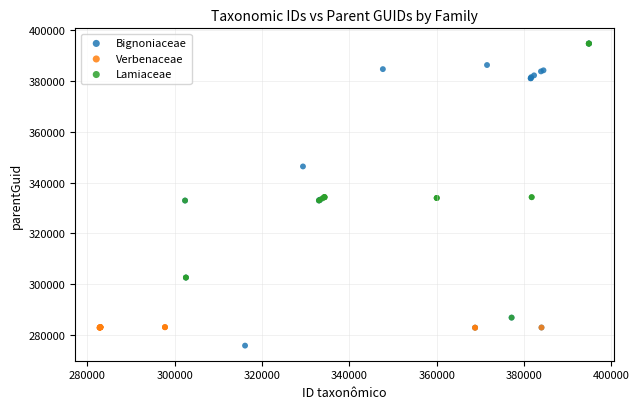

Which series contains the lowest Y value?

Bignoniaceae